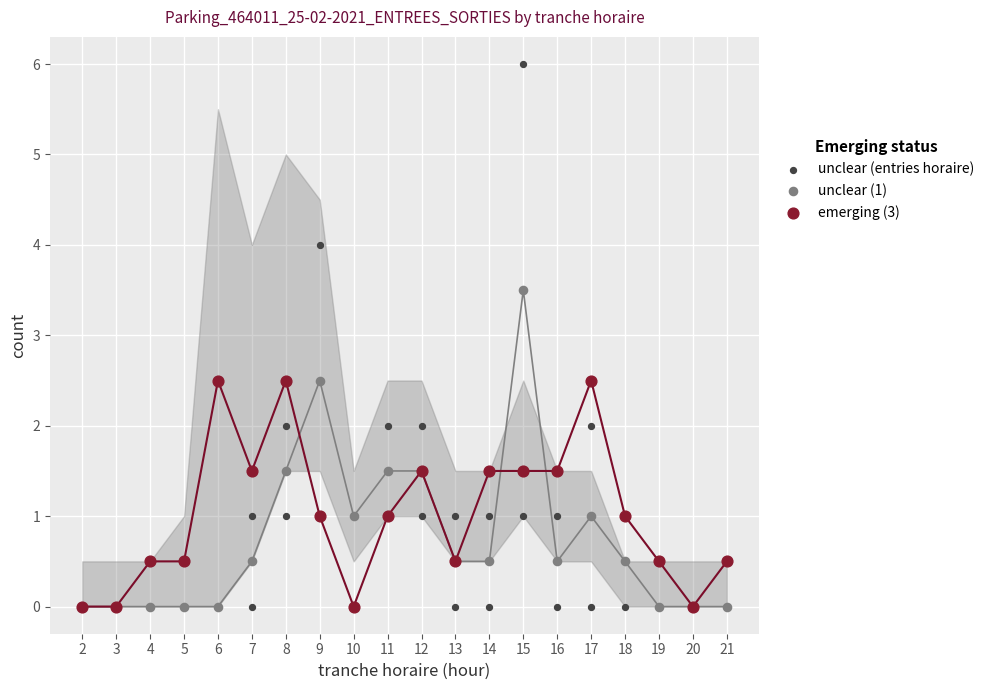

Is the value of emerging (3) at 13 greater than the value of unclear (1) at 17?

No